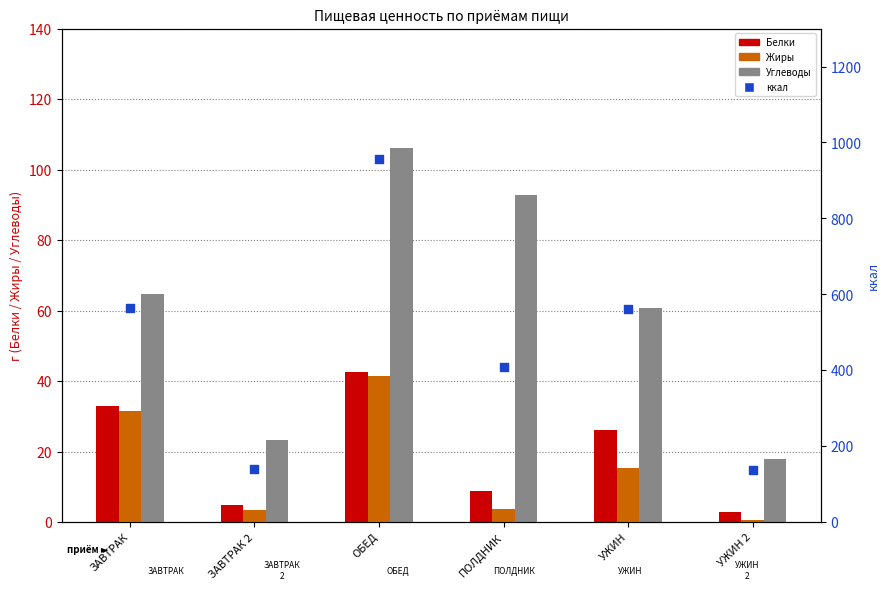

At how many categories does at least one series exceed 475?

3